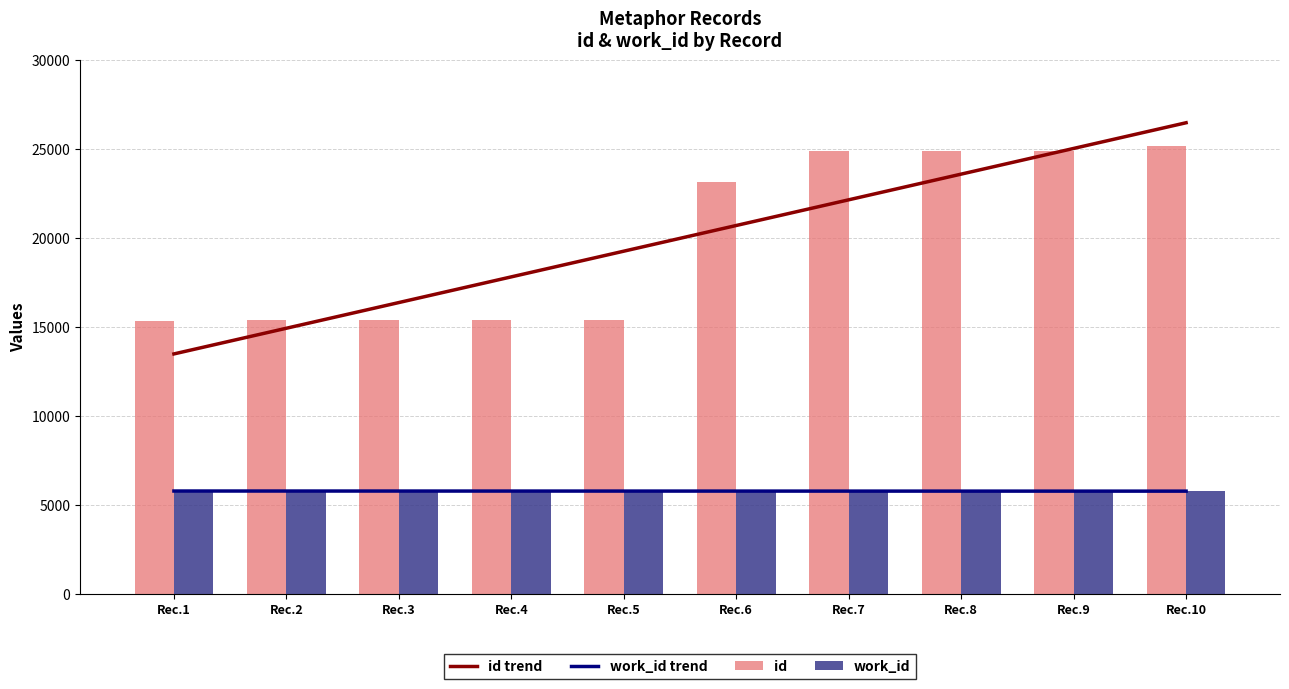

Is it true that work_id trend equals 1347.4 at Rec.5?

False